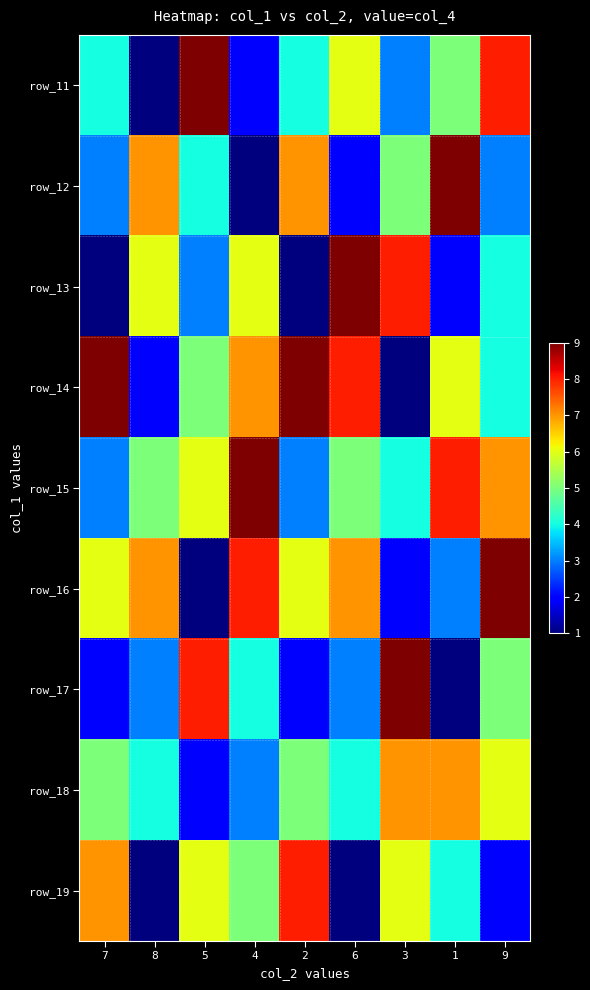

Which has a higher value, 3 or 5?

5